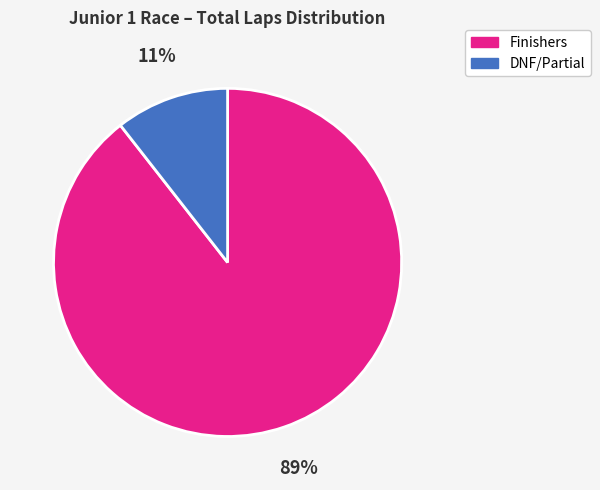

Which has a higher value, Finishers or DNF/Partial?

Finishers